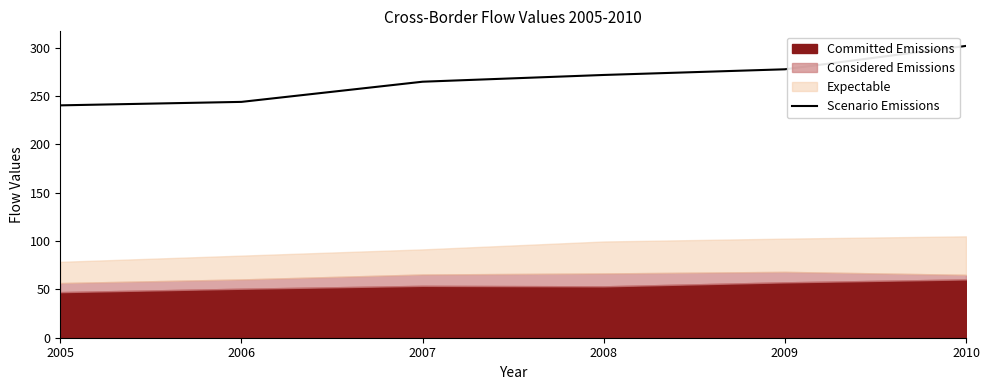

What is the sum of all values?

1601.3